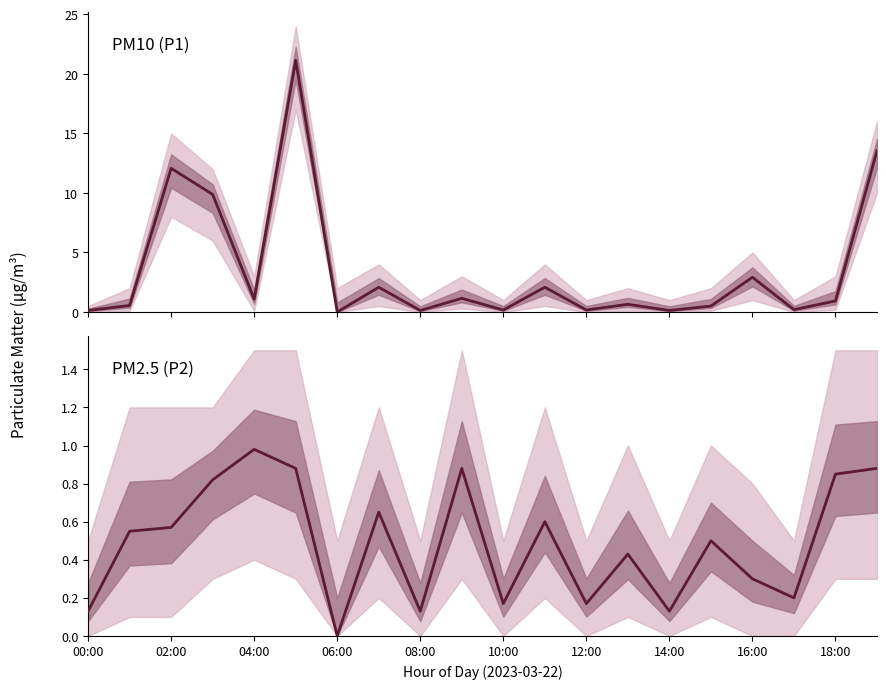

Does the chart have visible grid lines?

No